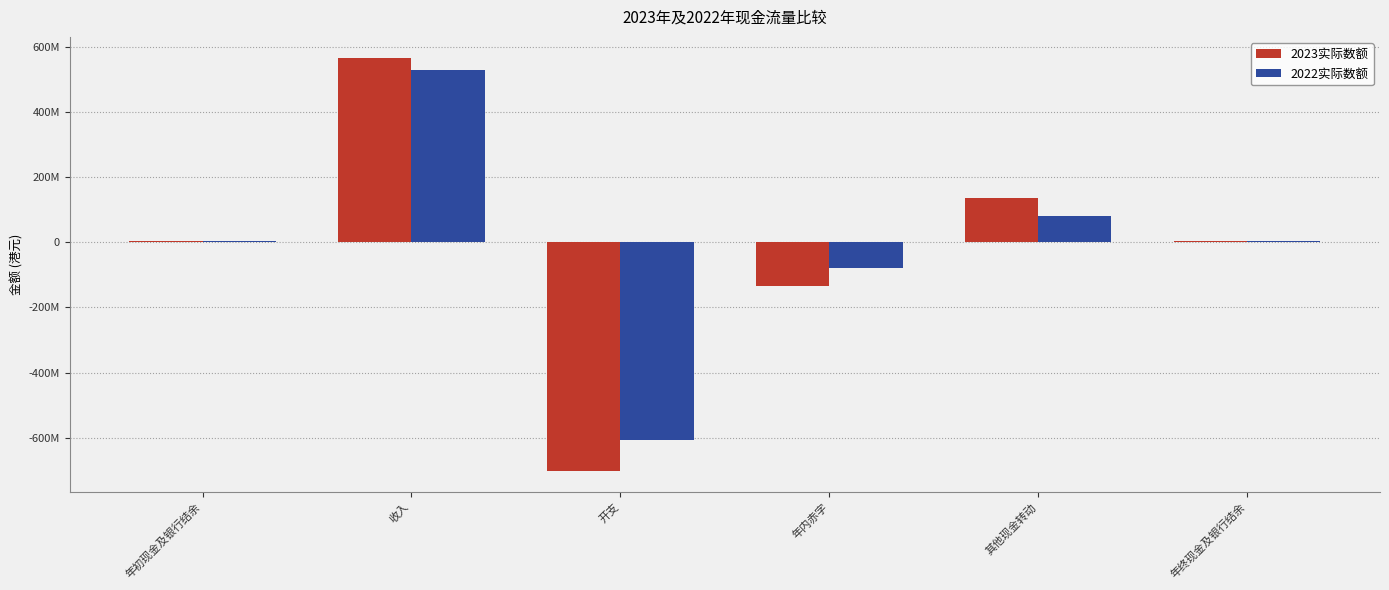

What are all the series names shown in the legend?

2023实际数额, 2022实际数额